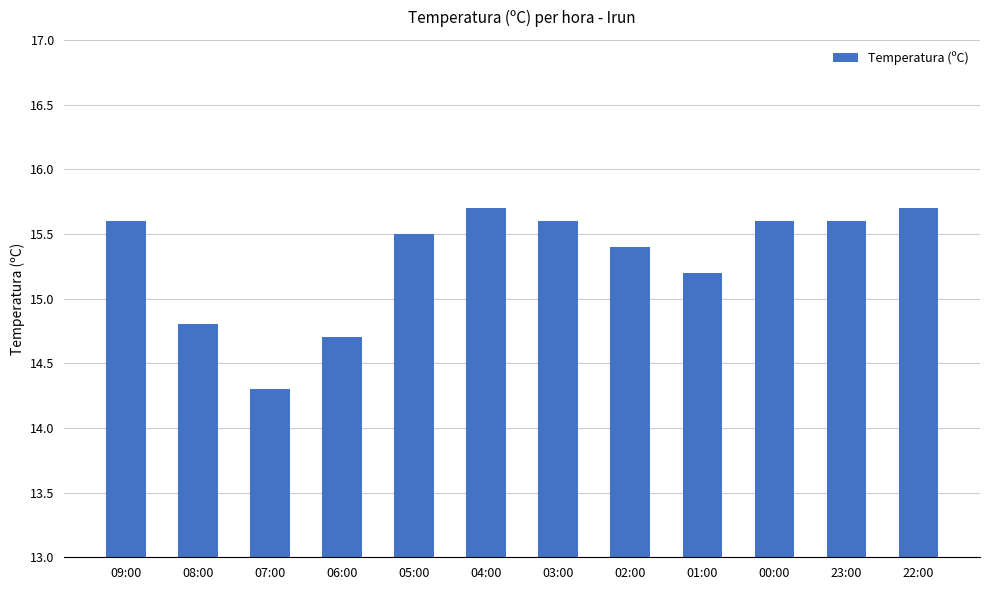

What is the smallest value displayed?

14.3